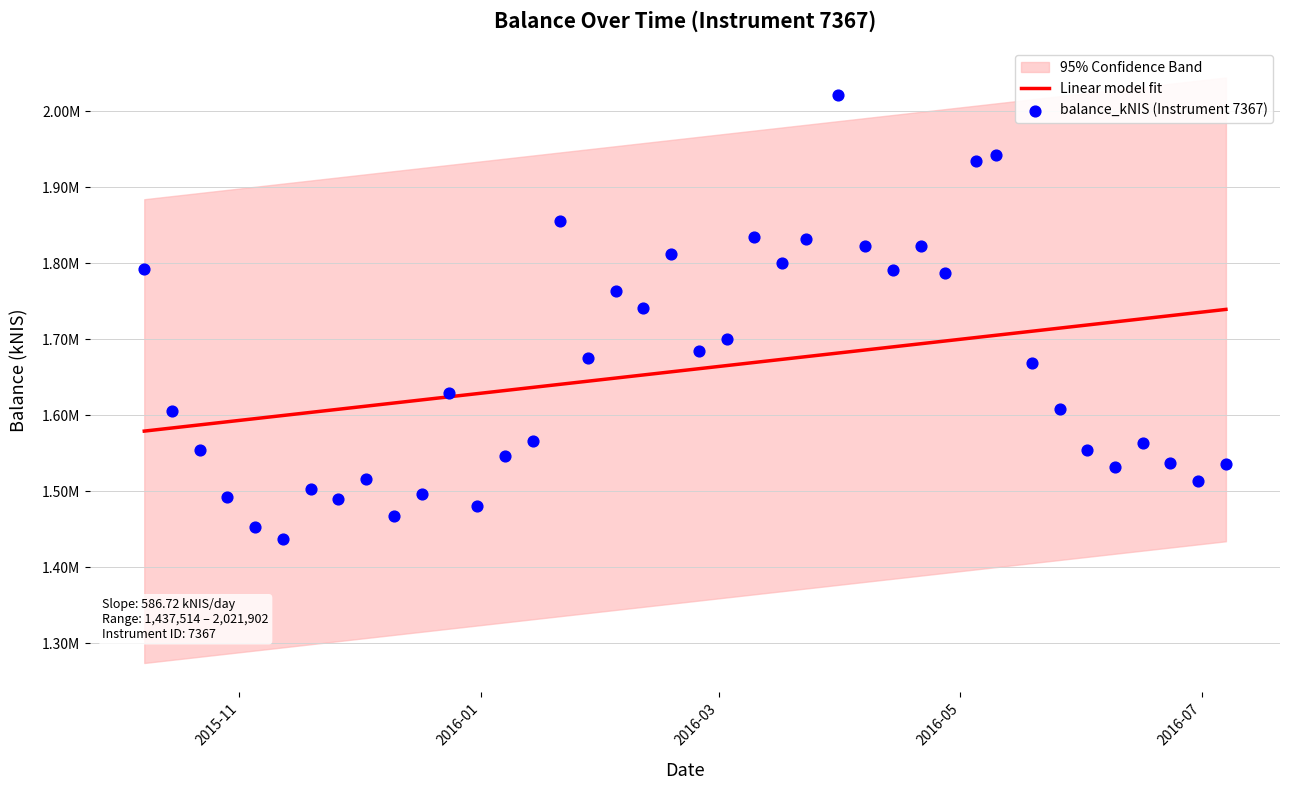

At how many categories does at least one series exceed 1524164?

40